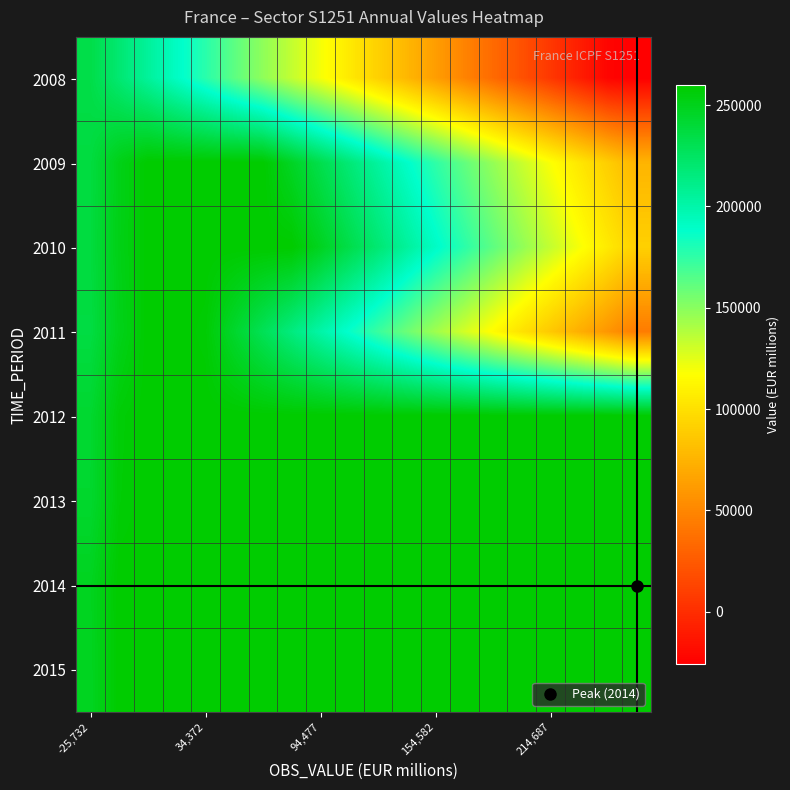

What is the smallest value displayed?

-25732.0